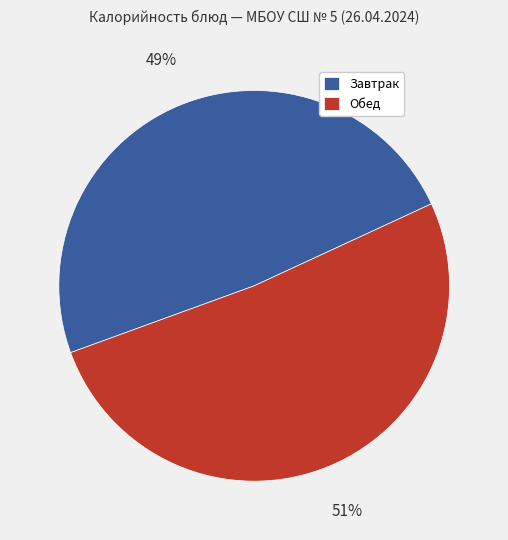

Is it true that Завтрак is 49% of the pie?

True